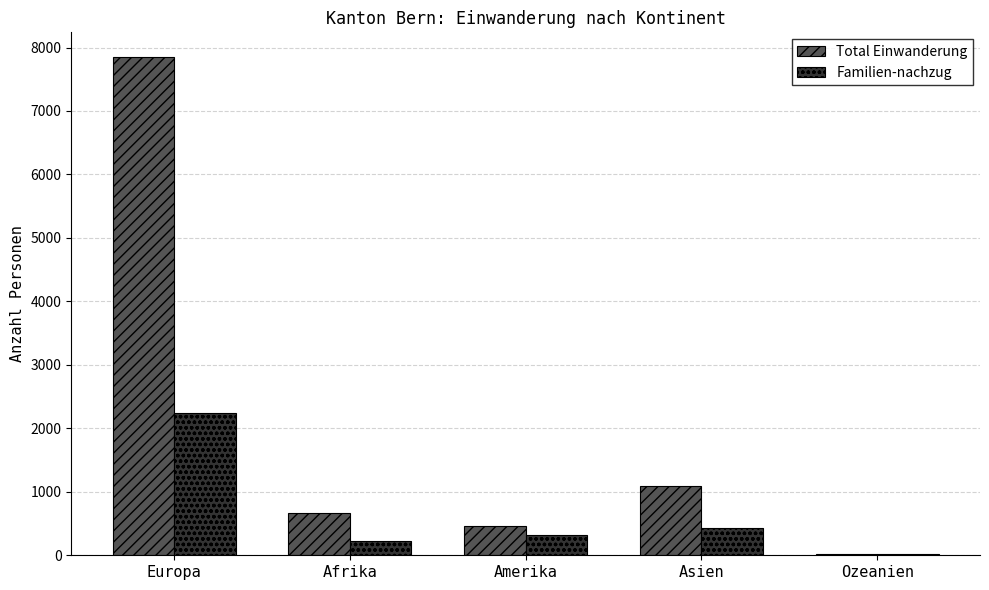

What is the maximum value shown in the chart?

7847